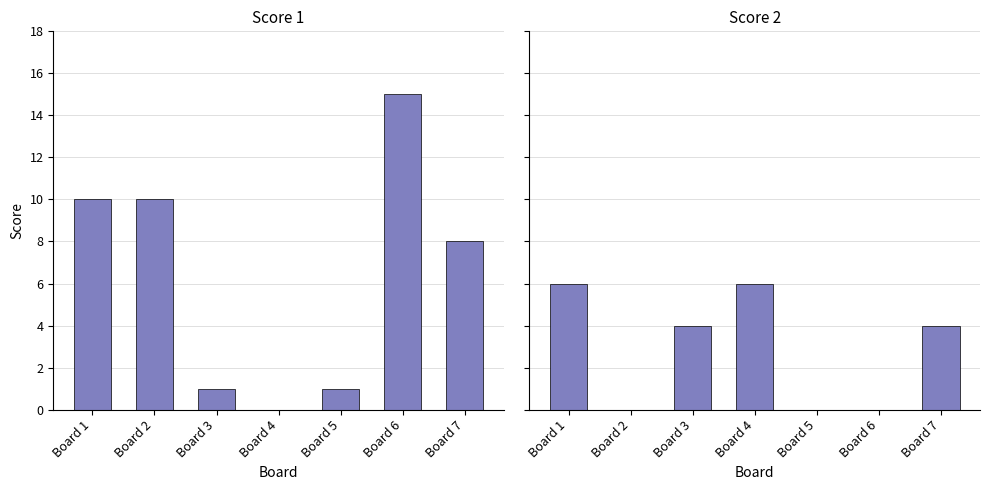

Rank the series by their average value, from lowest to highest.

Score 2, Score 1